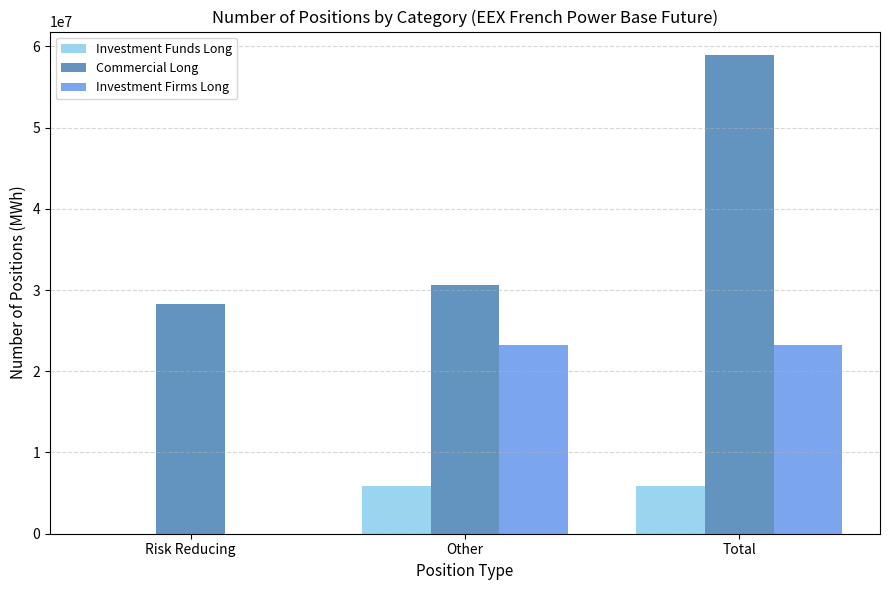

How many data points does each series have?

3